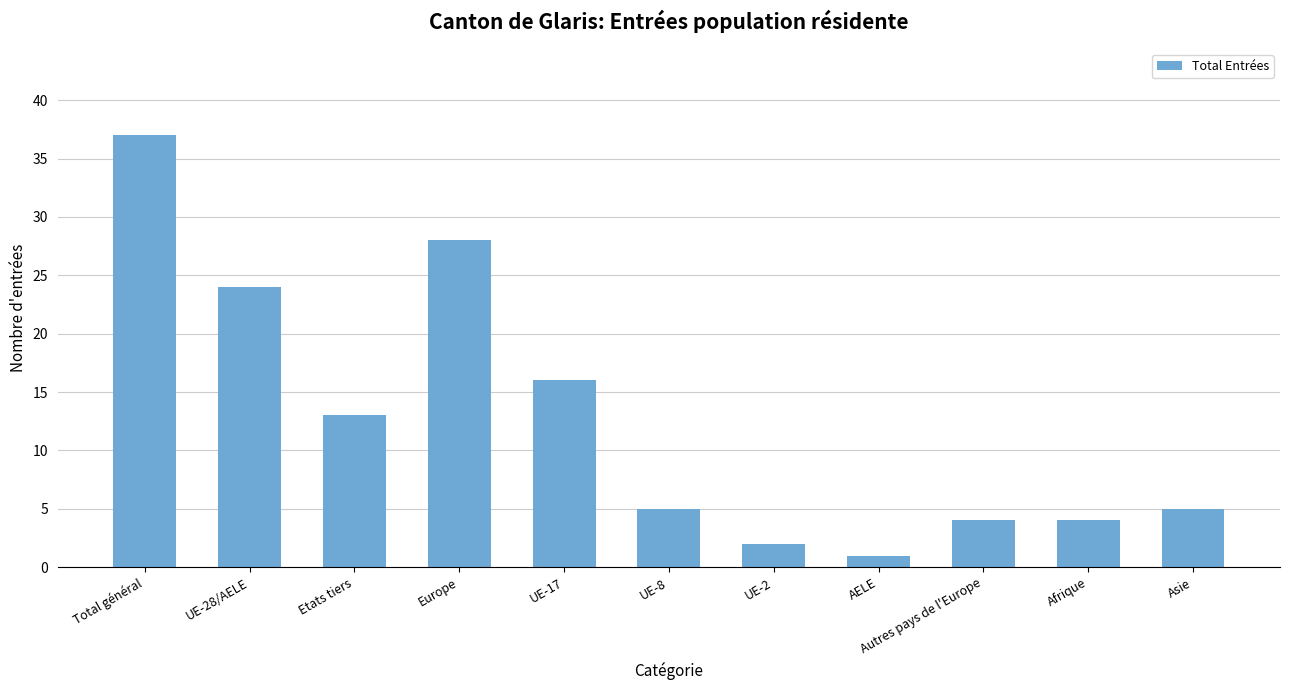

True or false: the data shows 10 at Europe.

False